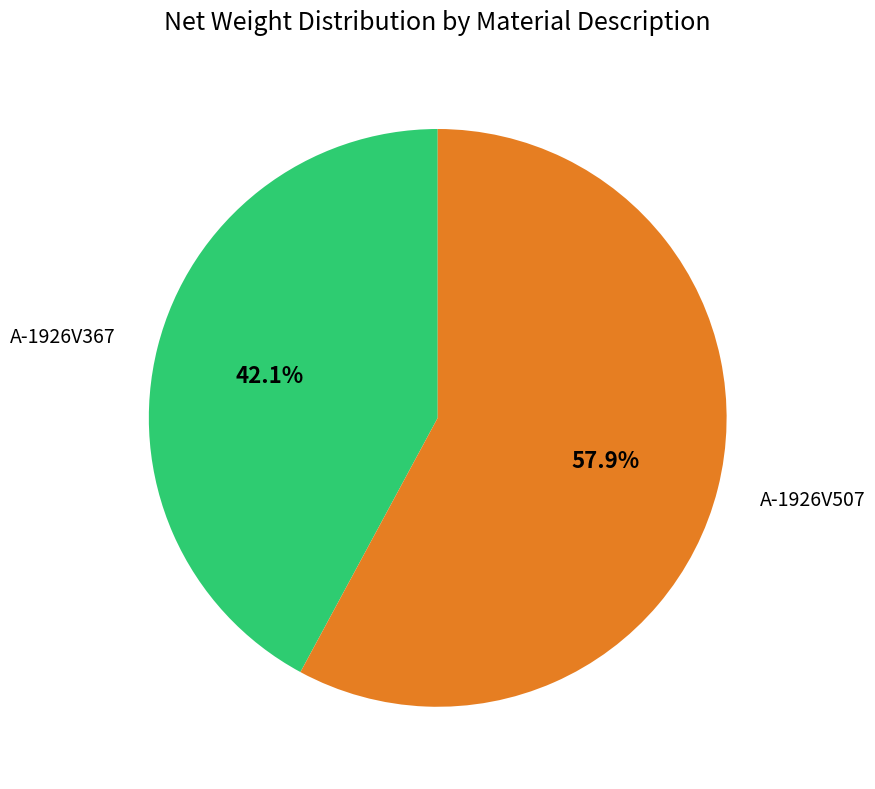

How many slices are in this pie chart?

2